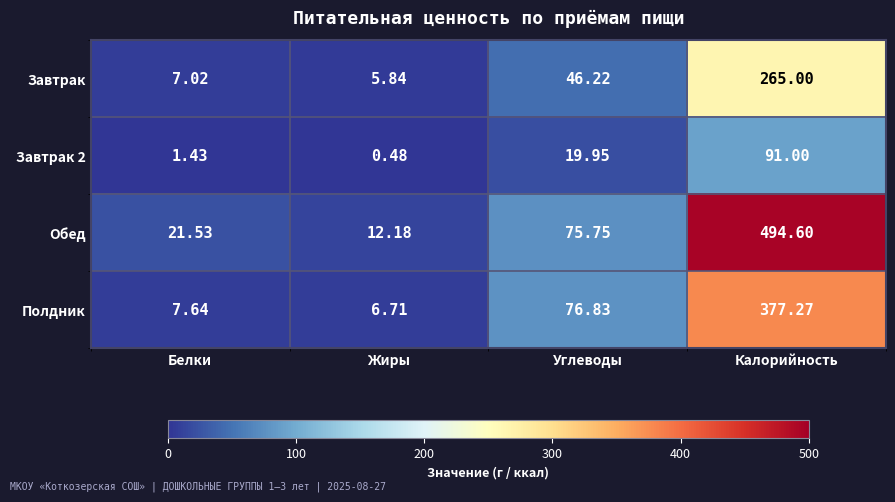

What is the spread (max minus min) of values at Углеводы?

56.9